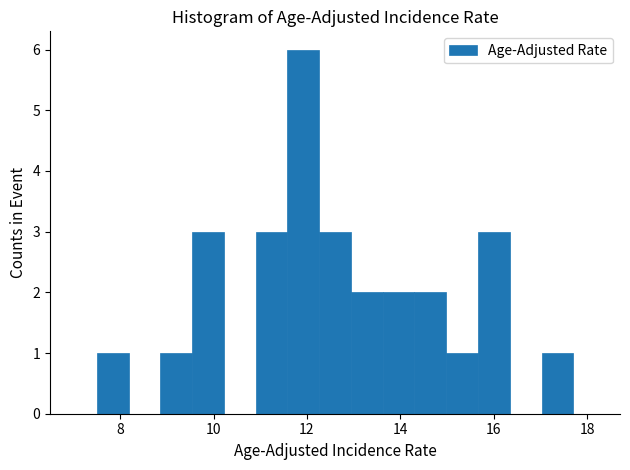

Read against the x-axis, roughly where is the centre of the tallest bar?

12.0